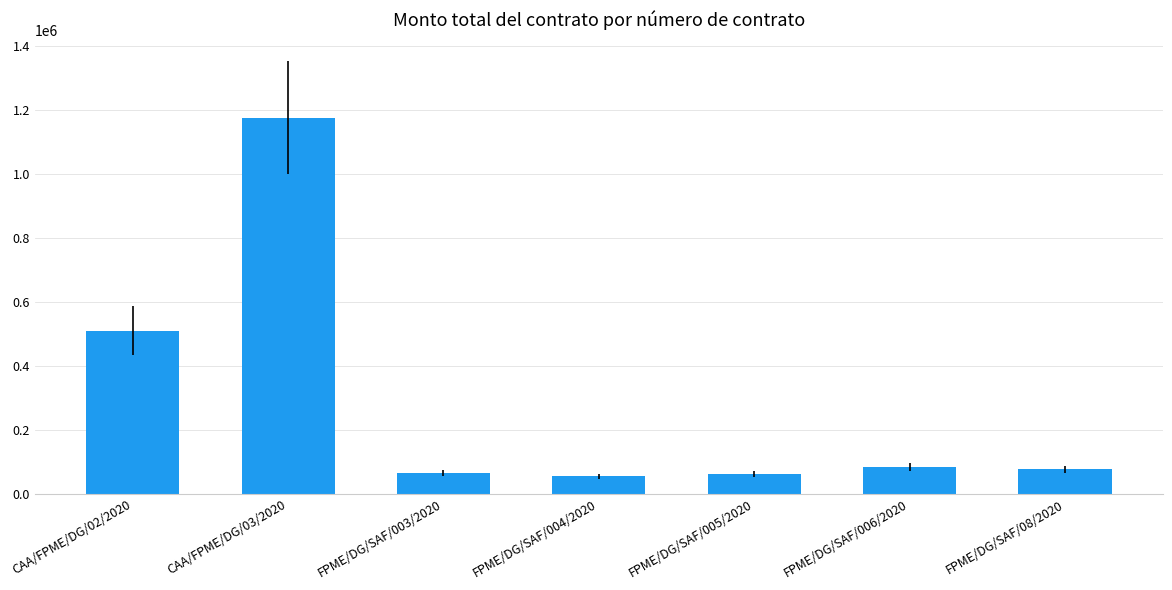

What is the greatest value displayed?

1175801.1